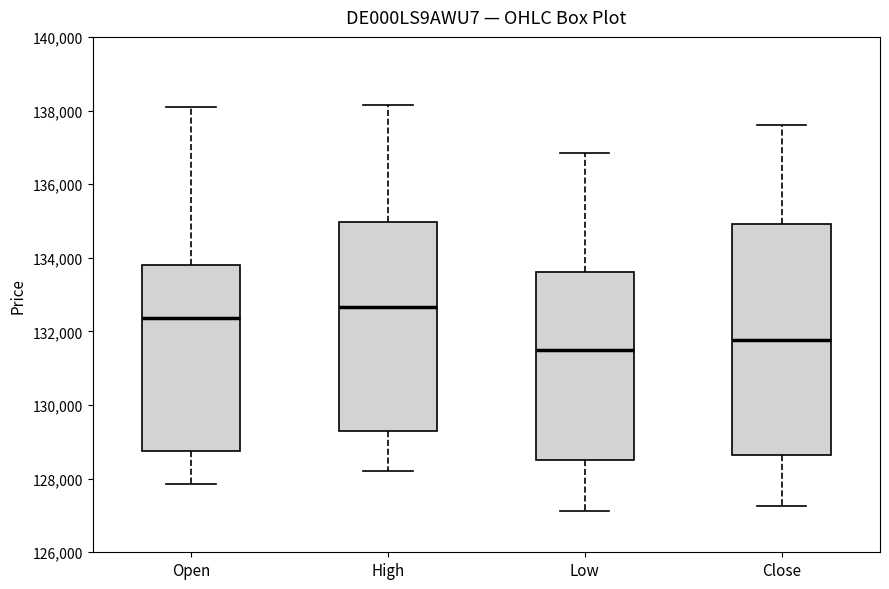

Comparing the boxes themselves (not the whiskers), which one is the tallest?

Close